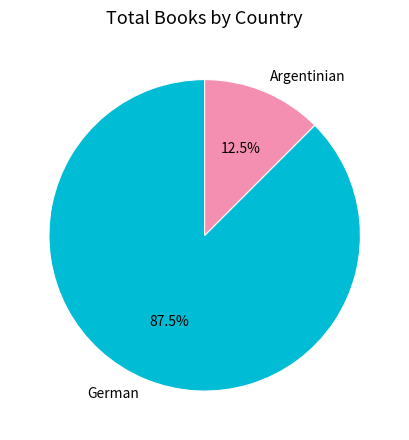

Does any single category account for the majority?

Yes